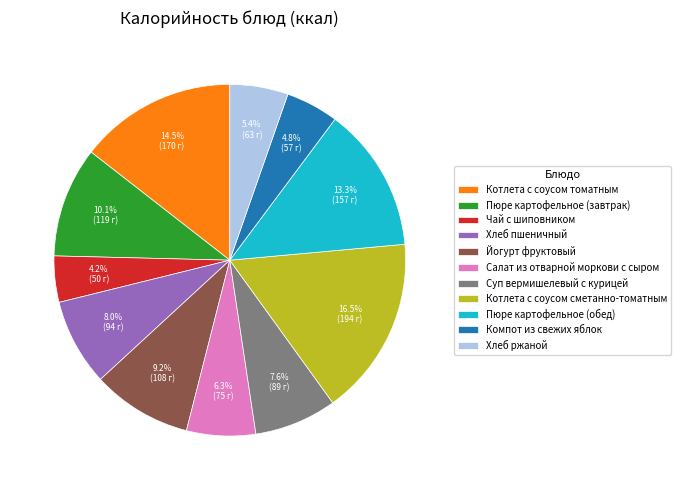

Combined, do Суп вермишелевый с курицей and Пюре картофельное (завтрак) account for over 50%?

No